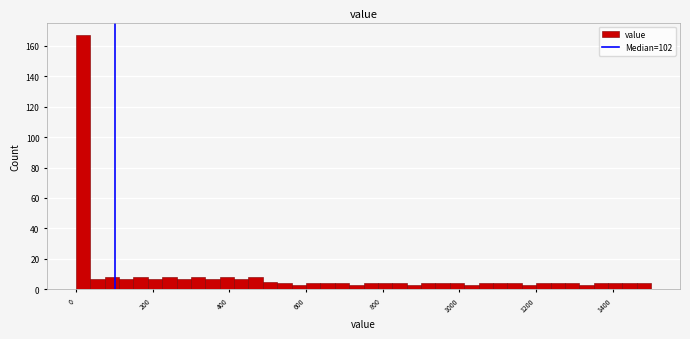

Read against the x-axis, roughly where is the centre of the tallest bar?

20